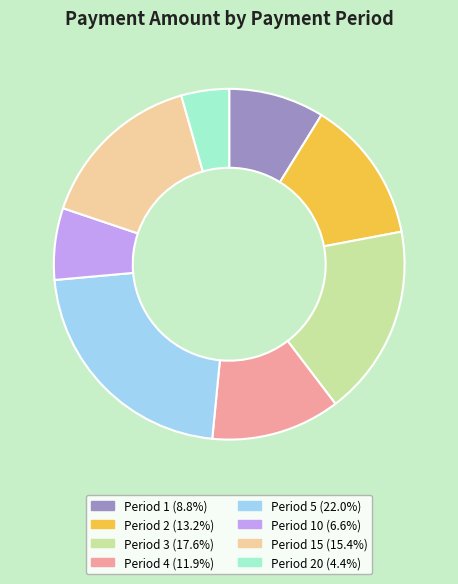

Is there any slice that represents more than half of the pie?

No